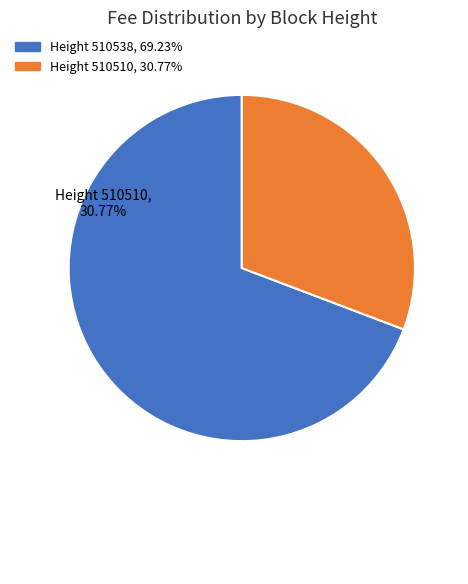

What is the ratio of the value at Height 510510, 30.77% to the value at Height 510538, 69.23%?

0.4